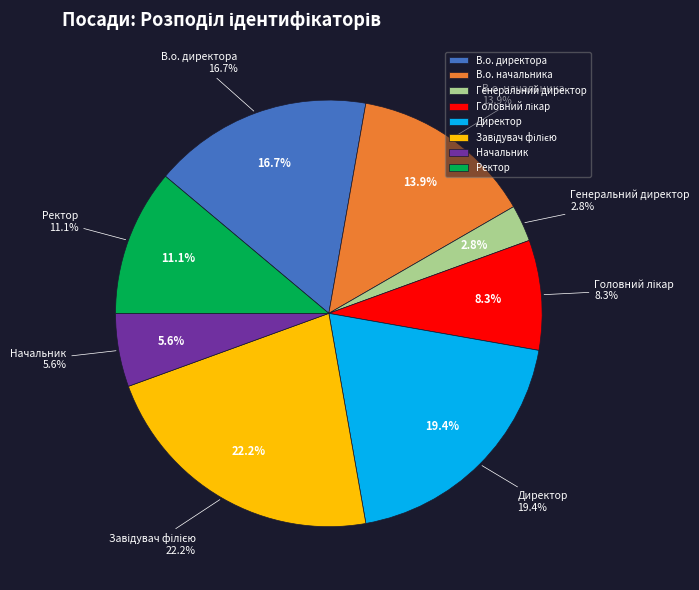

Which slice is the largest?

Завідувач філією